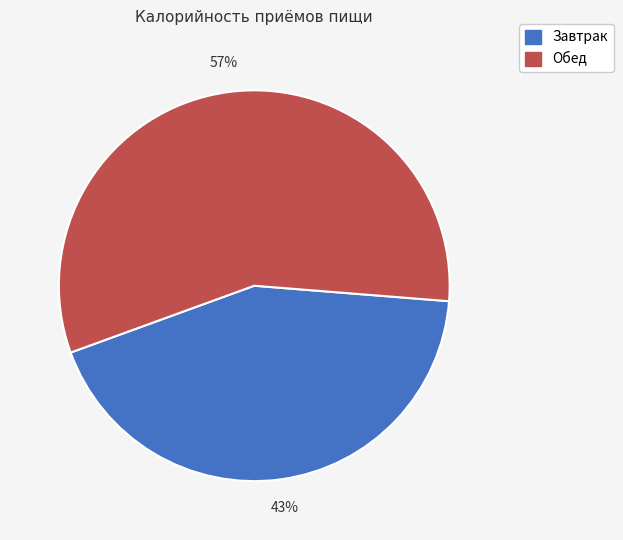

Does any single category account for the majority?

Yes